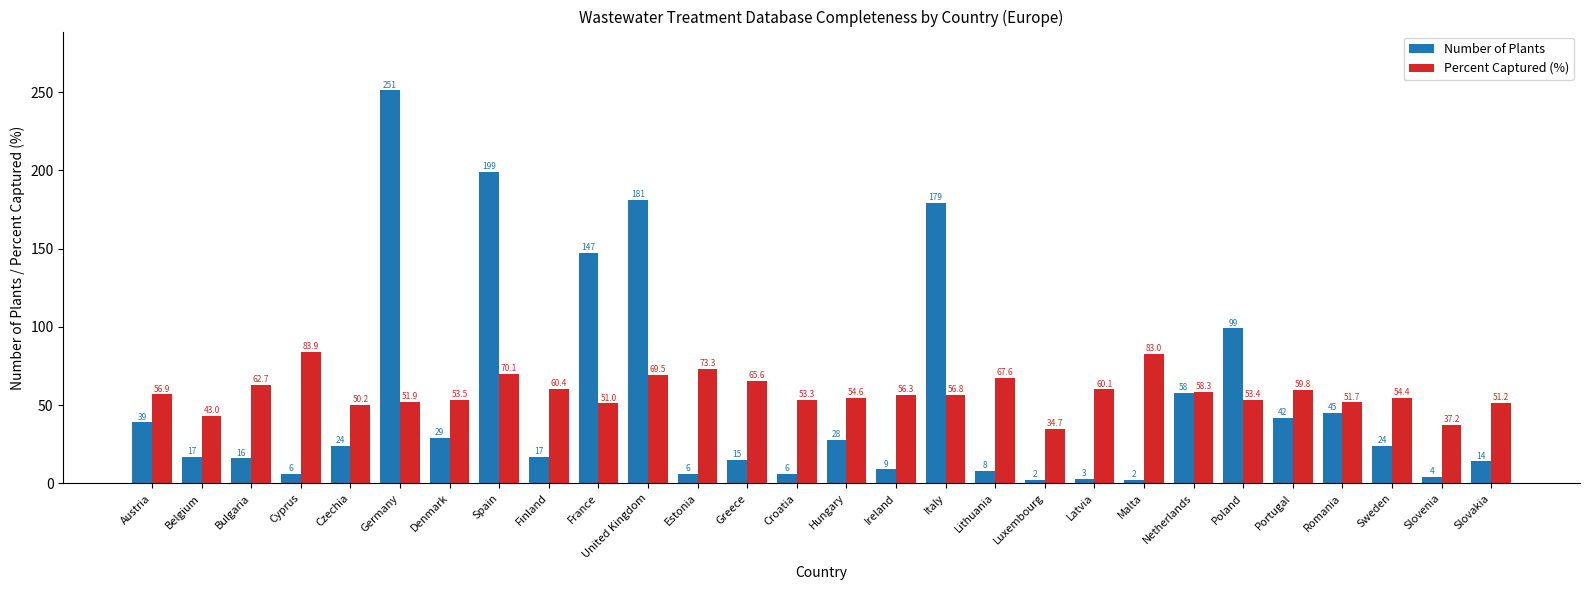

What position from the left is Sweden?

26